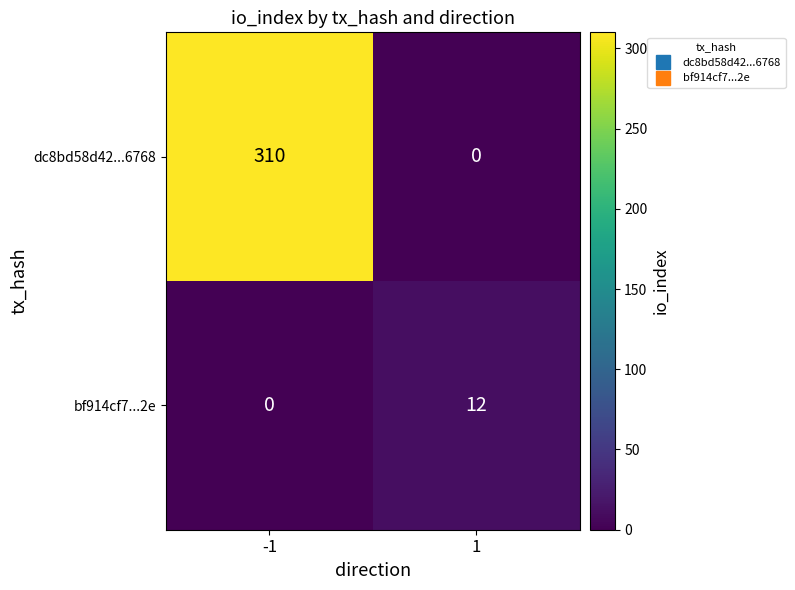

True or false: bf914cf7...2e has a value of 12 at 1.

True